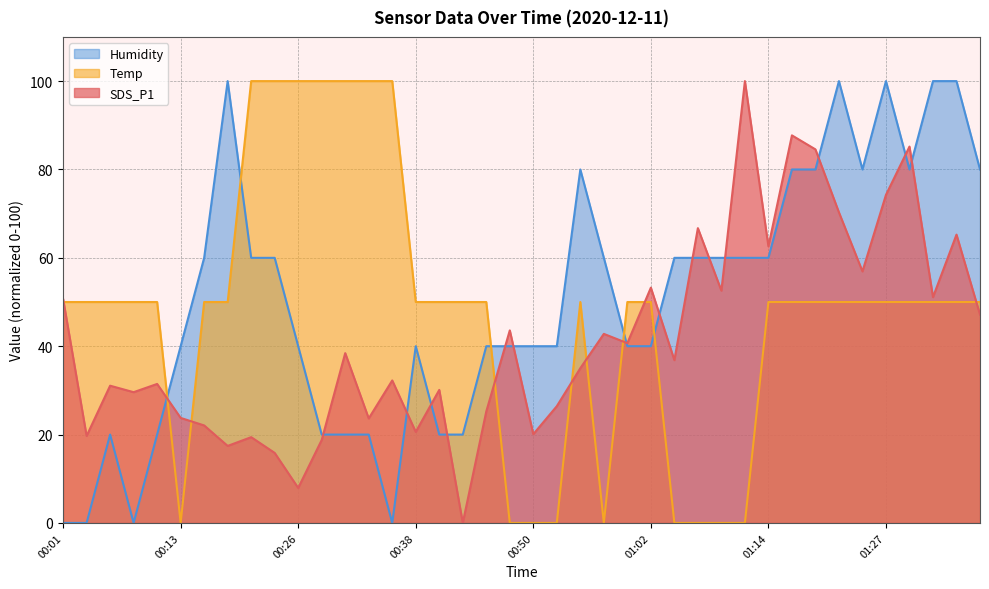

What is the sum of all Temp values?

1900.0